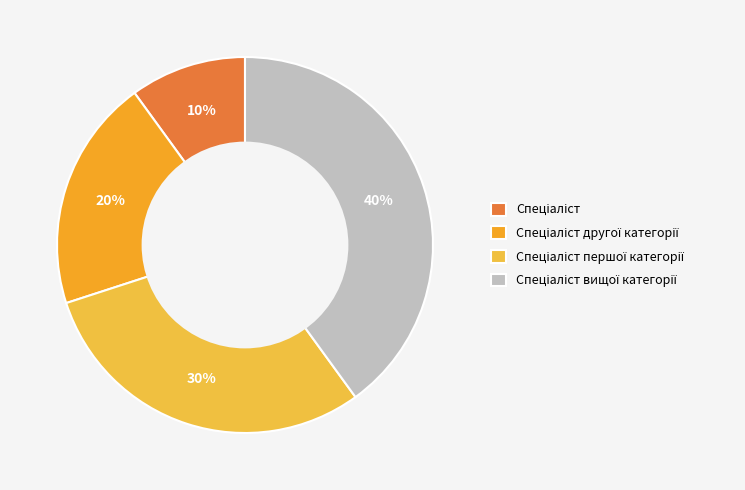

Which category has the biggest portion of the pie?

Спеціаліст вищої категорії